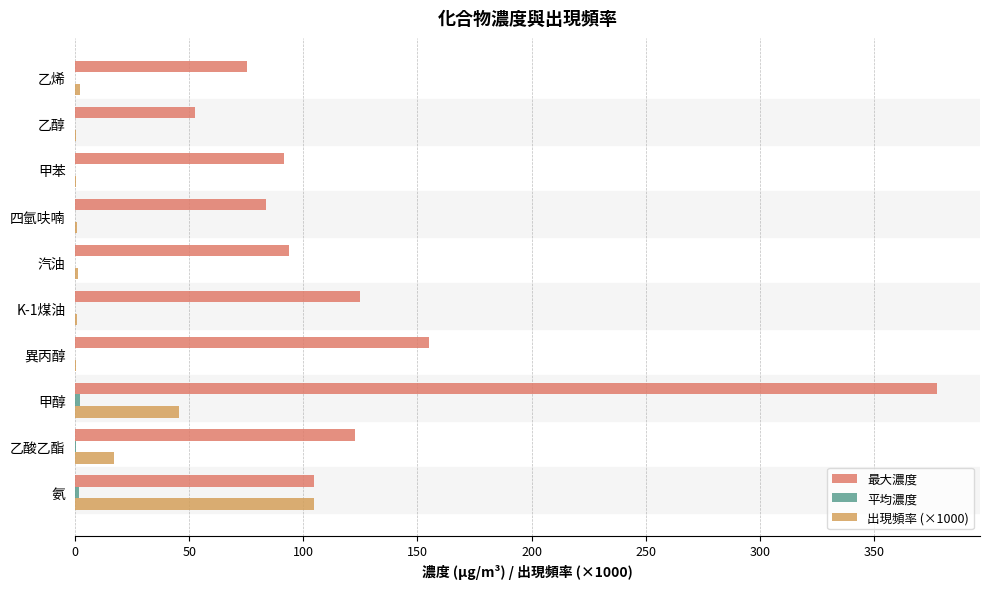

At which category is the sum across all series the highest?

甲醇